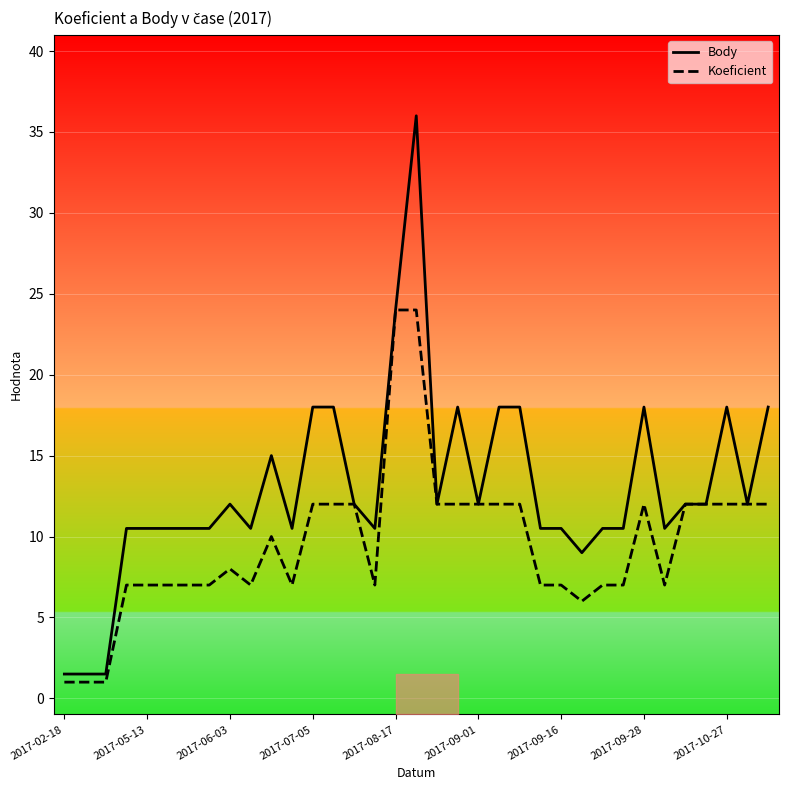

What is the maximum value for Body?

36.0